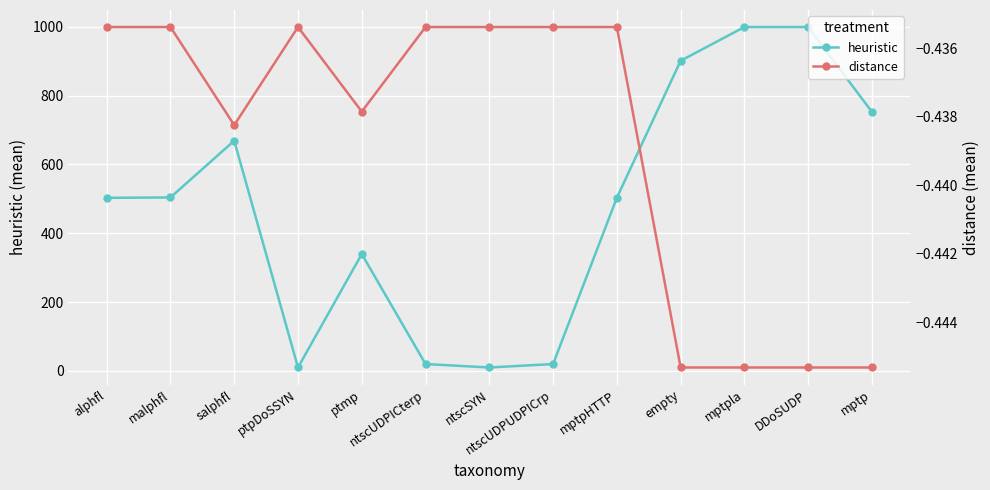

How many interior local valleys does the distance series have?

2